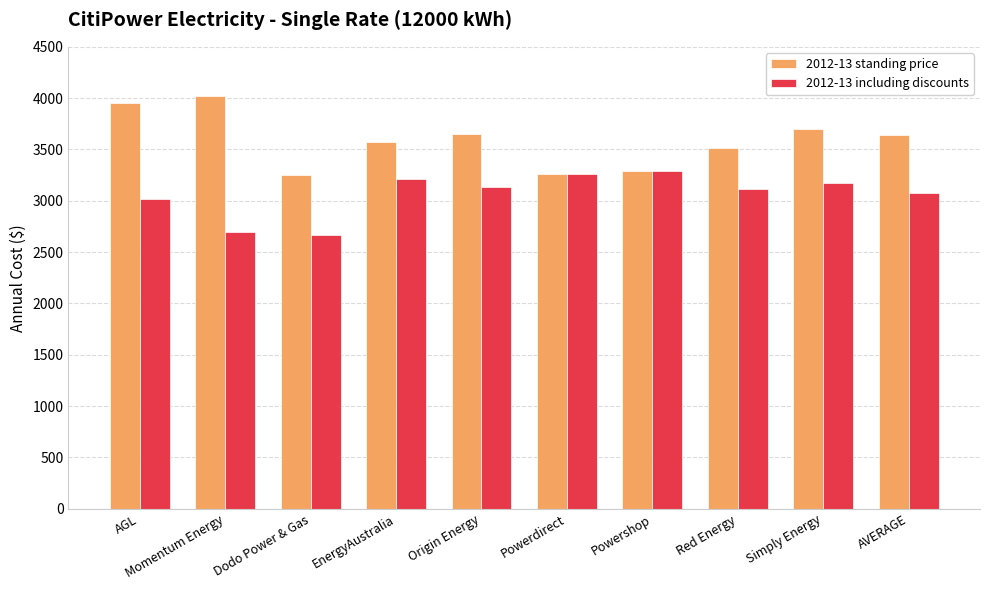

Which series changed the most between Momentum Energy and Dodo Power & Gas?

2012-13 standing price